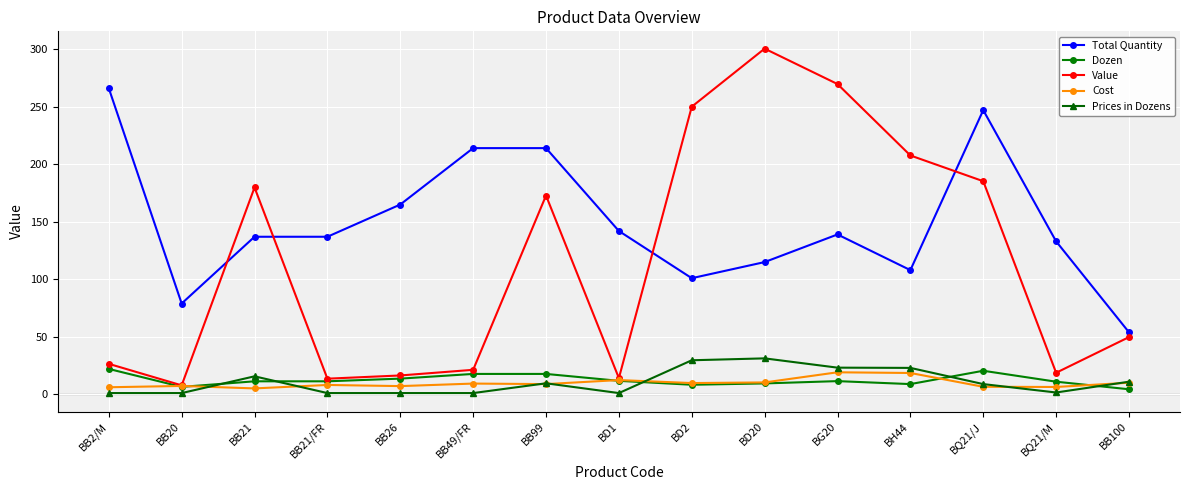

What are all the series names shown in the legend?

Total Quantity, Dozen, Value, Cost, Prices in Dozens